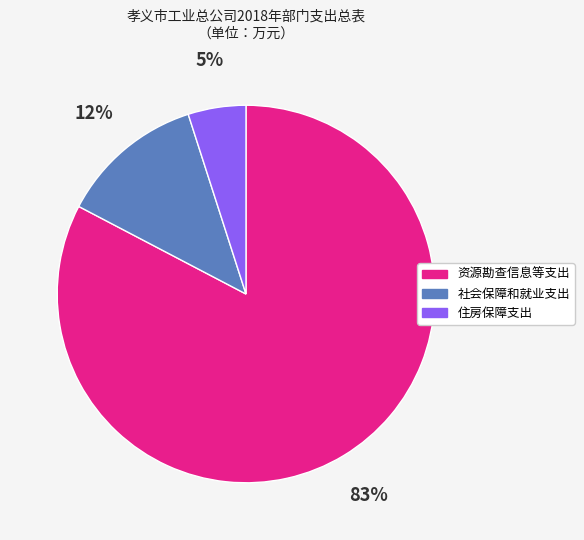

Rank the categories by value from highest to lowest.

资源勘查信息等支出, 社会保障和就业支出, 住房保障支出